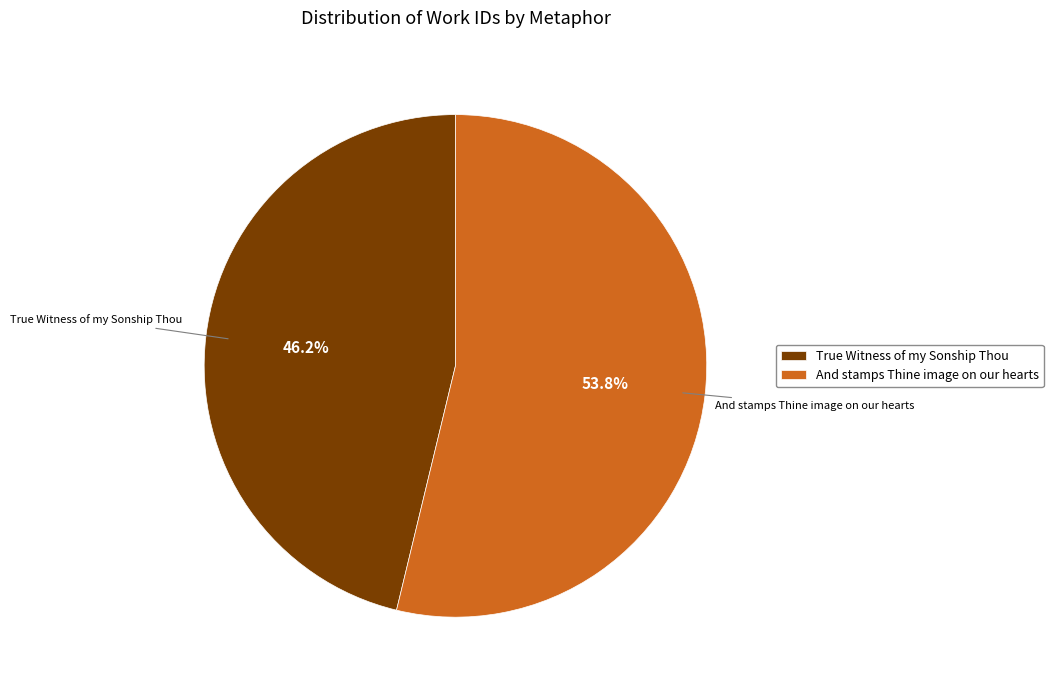

Which category has the smallest portion of the pie?

True Witness of my Sonship Thou